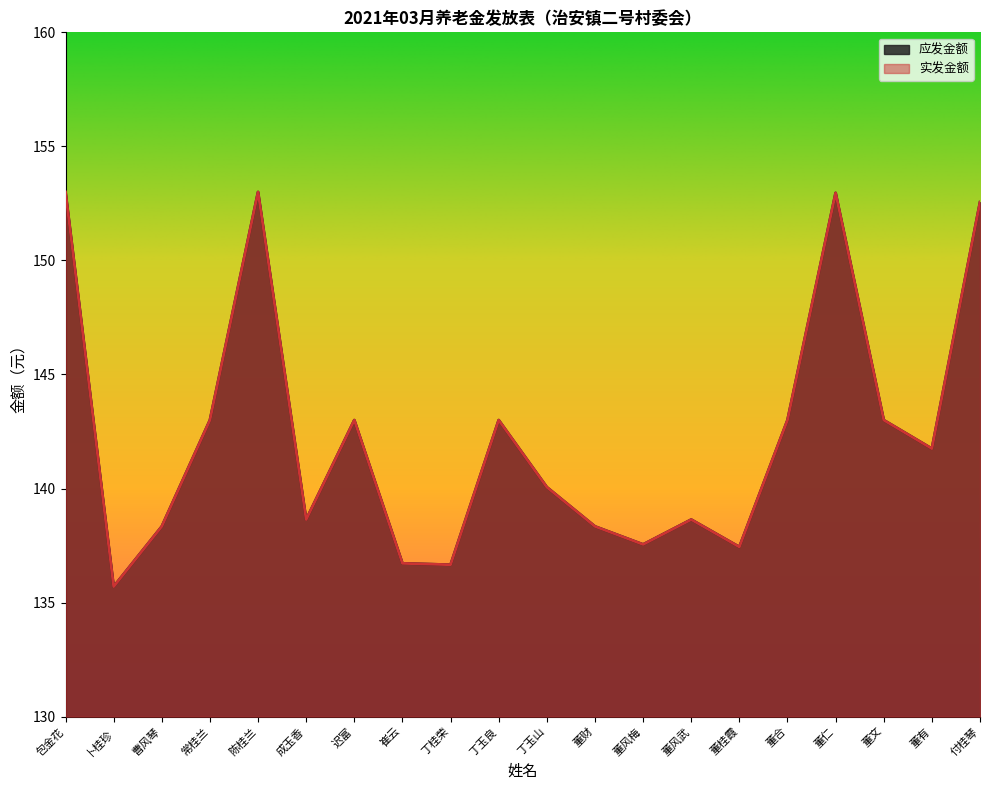

What is the difference between the maximum and minimum values in the 实发金额 series?

17.3